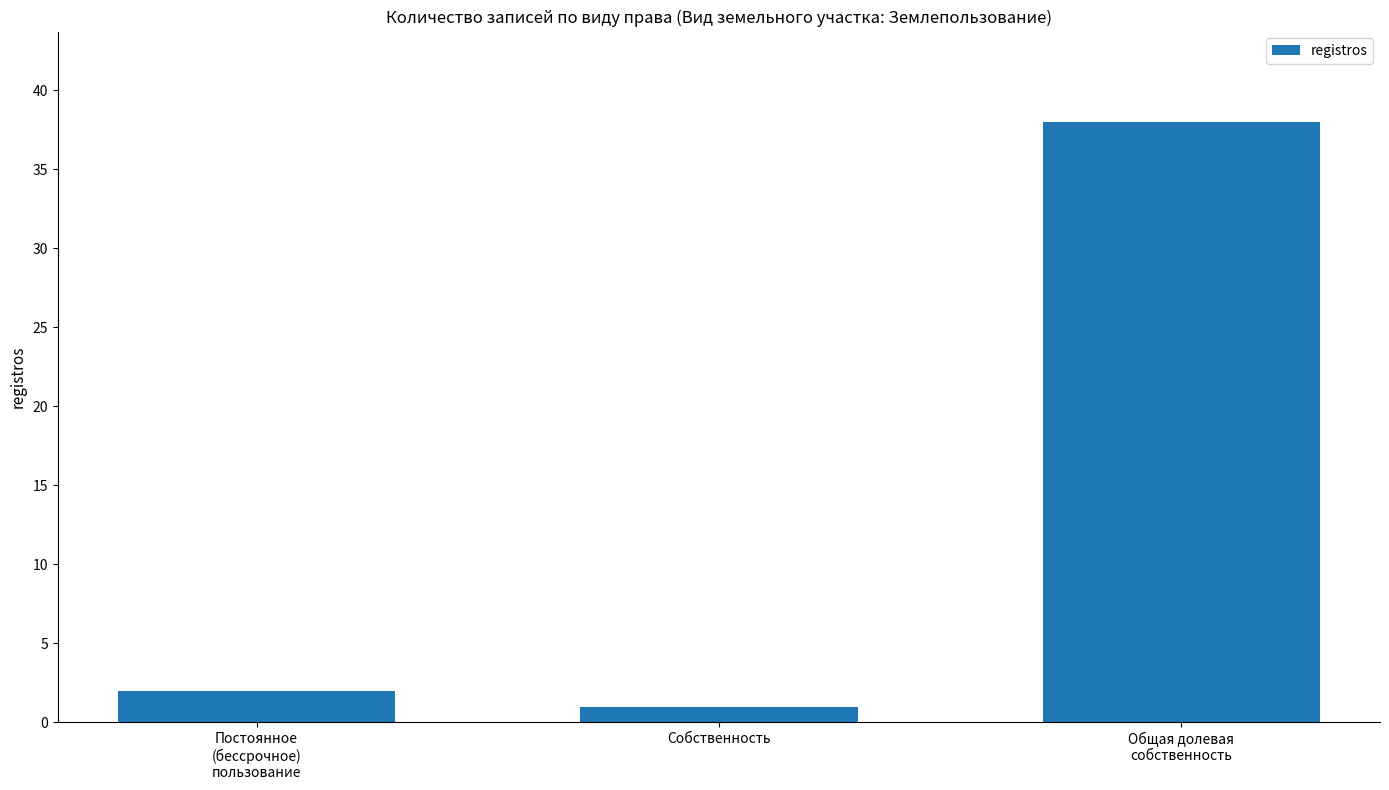

What is the label of the 3rd bar from the left?

Общая долевая
собственность